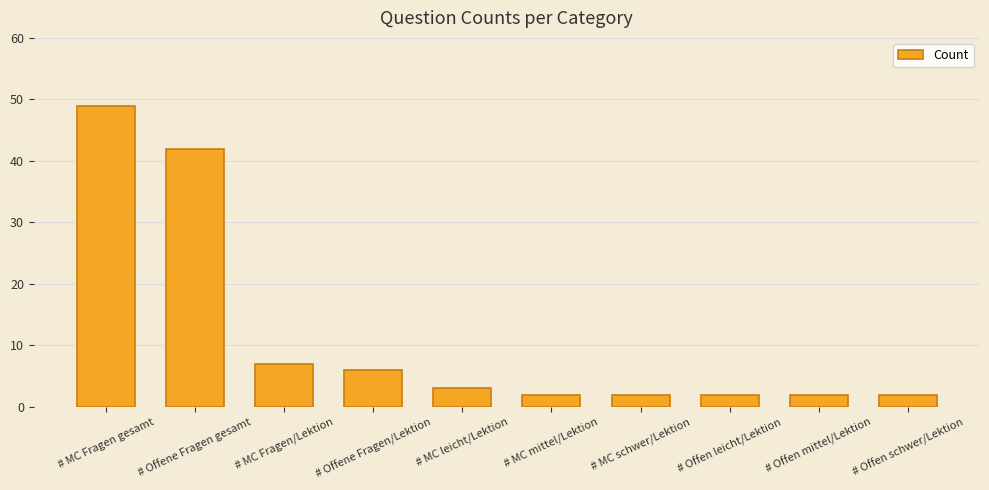

What is the label of the 6th bar from the left?

# MC mittel/Lektion